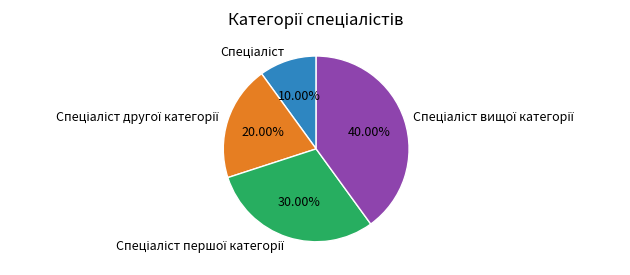

Is there a majority slice in this chart?

No